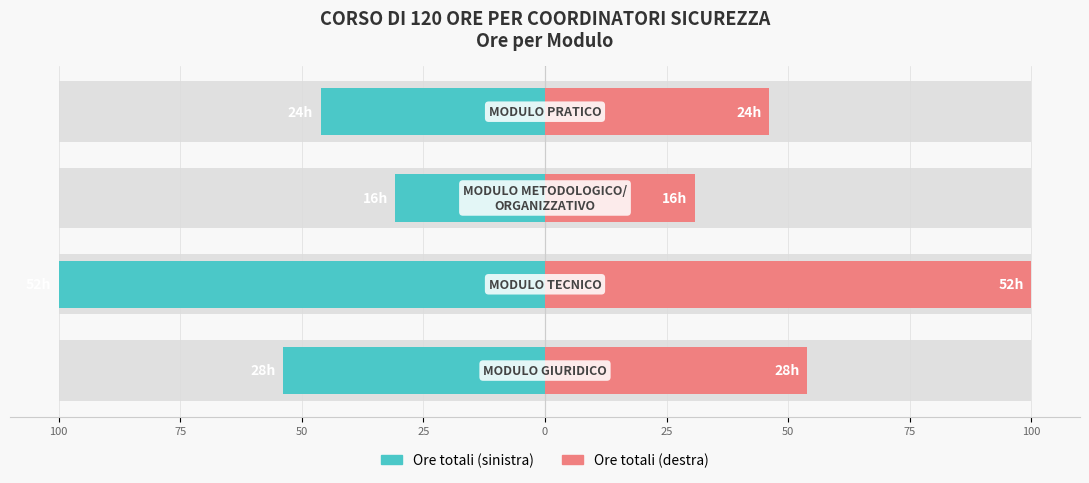

How many bars are there in each group?

2